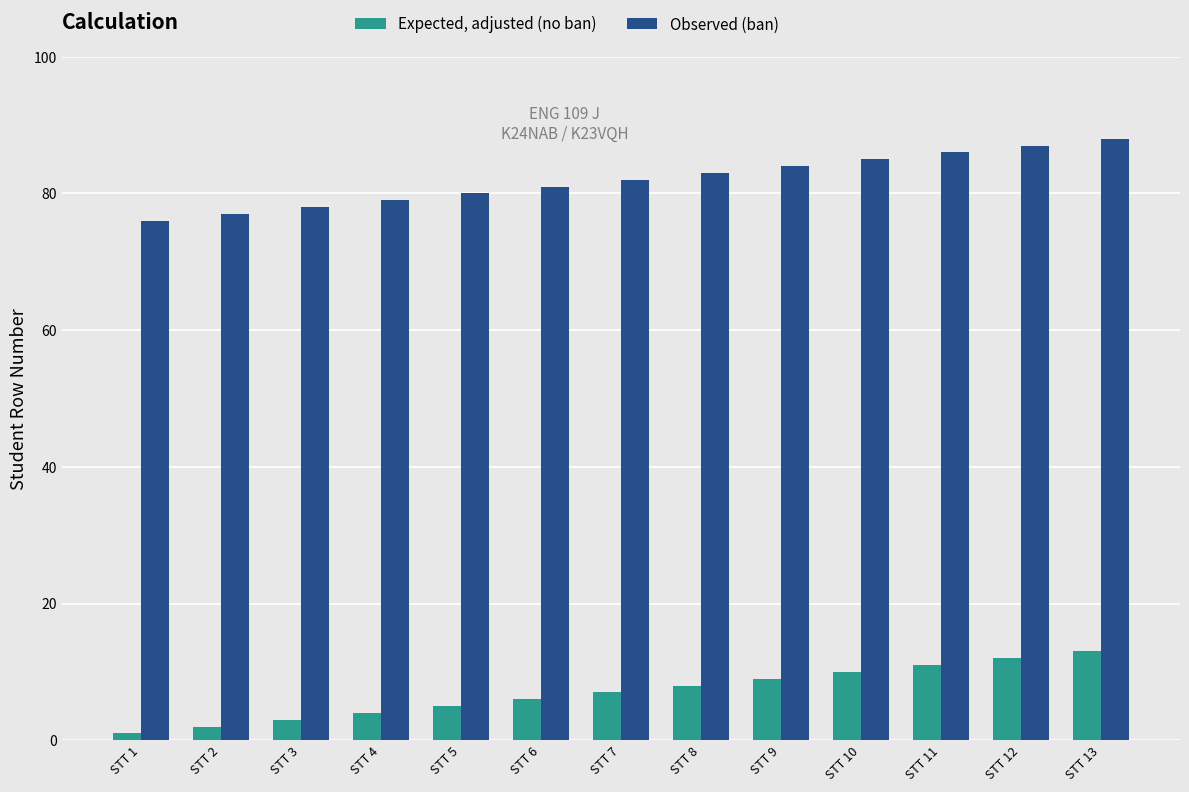

What is the value of the Expected, adjusted (no ban) bar at the 8th from the left?

8